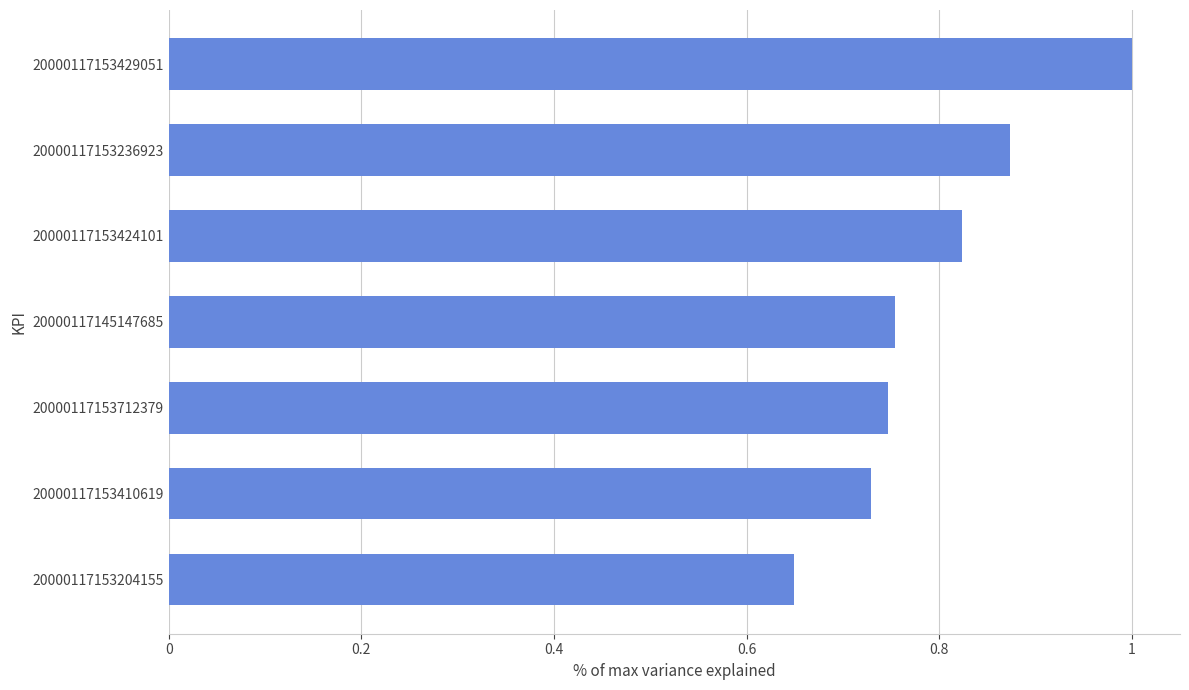

Between 20000117153429051 and 20000117153204155, which is larger?

20000117153429051